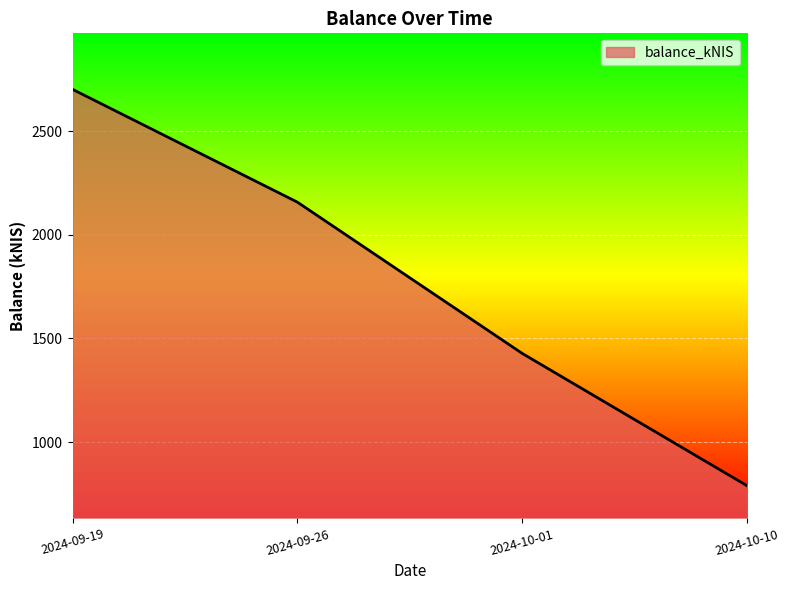

Approximately how many times larger is the value at 2024-09-19 compared to 2024-09-26?

1.3